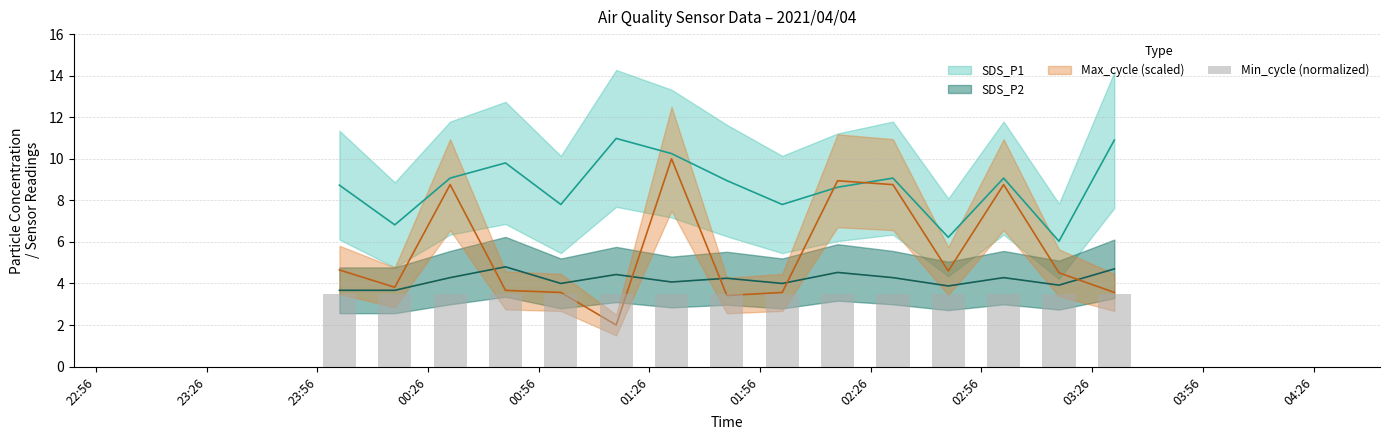

The value of SDS_P1 at 2021/04/04 01:47 is 8.9. True or false?

True